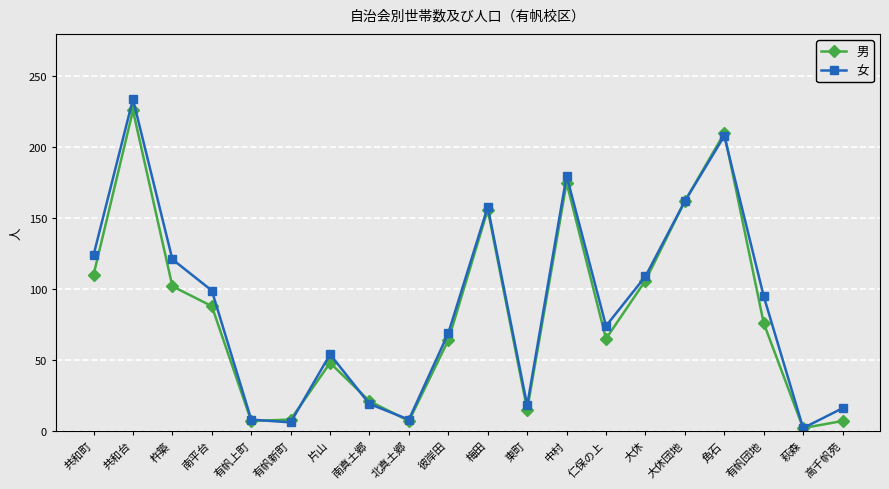

What position from the right is 片山?

14